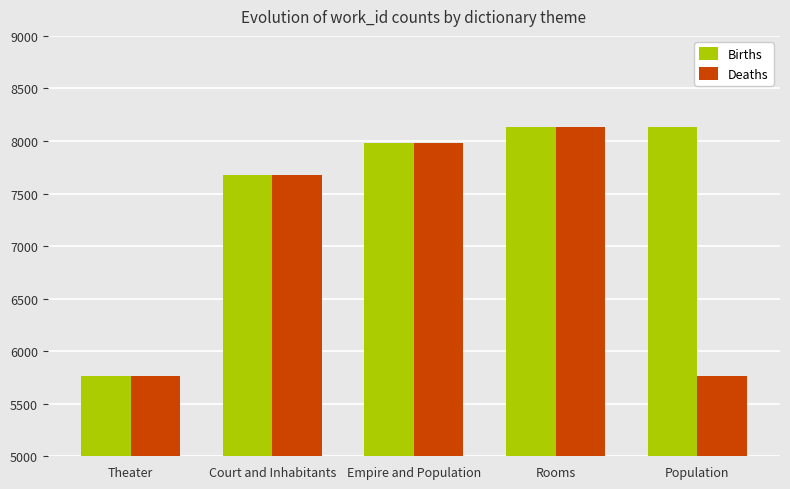

At how many categories does at least one series exceed 7467?

4